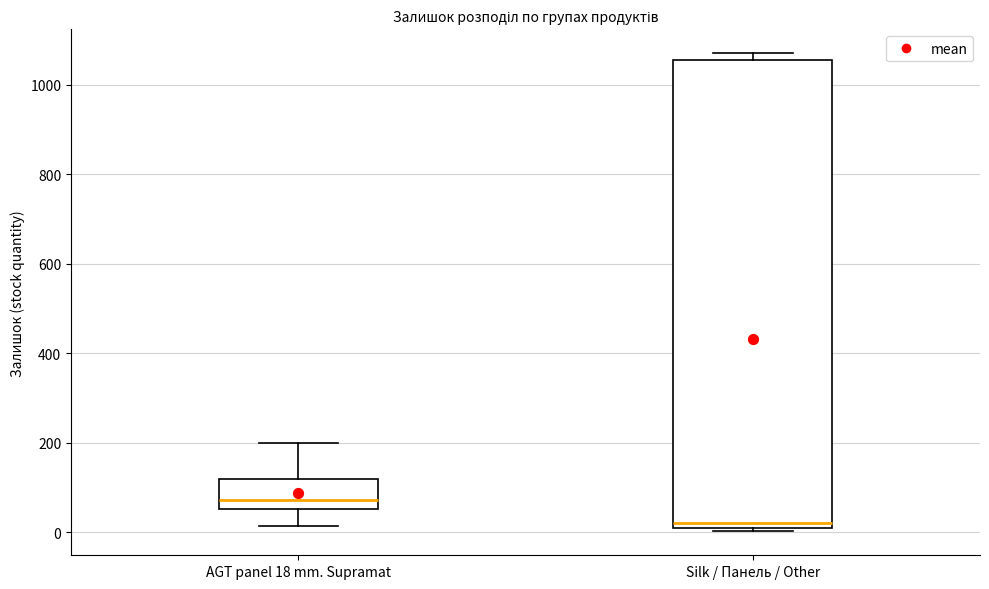

Reading left to right, read every box against the y-axis: the position of its median line, the range the box covers, and the ends of its whiskers. The values are not printed on the chart, so give them approximately, as read against the axis.

AGT panel 18 mm. Supramat: median 80, box 60 to 120, whiskers 20 to 200
Silk / Панель / Other: median 20, box 0 to 1060, whiskers 0 (just below the box's lower edge) to 1080